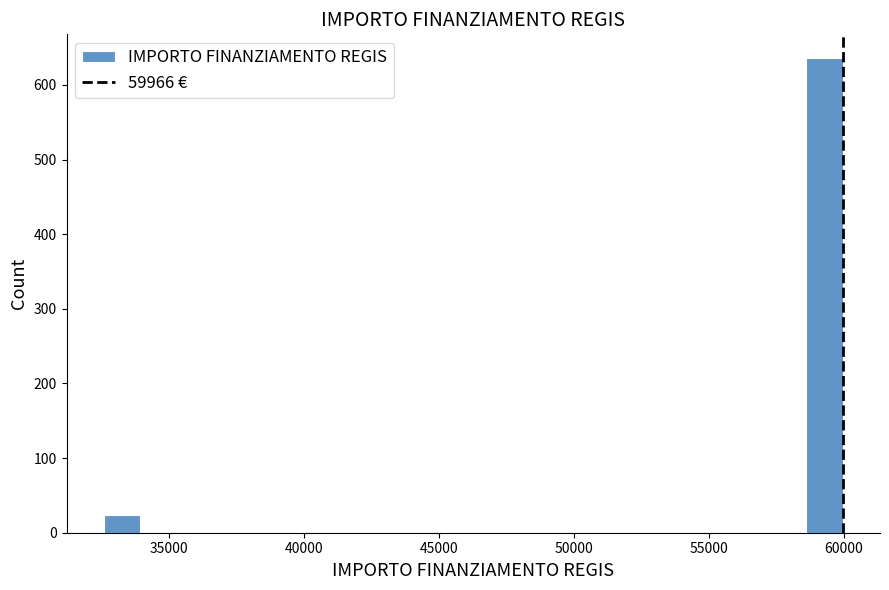

Around what value on the x-axis is the tallest bar? Give the approximate position of its centre, as read against the axis.

59500